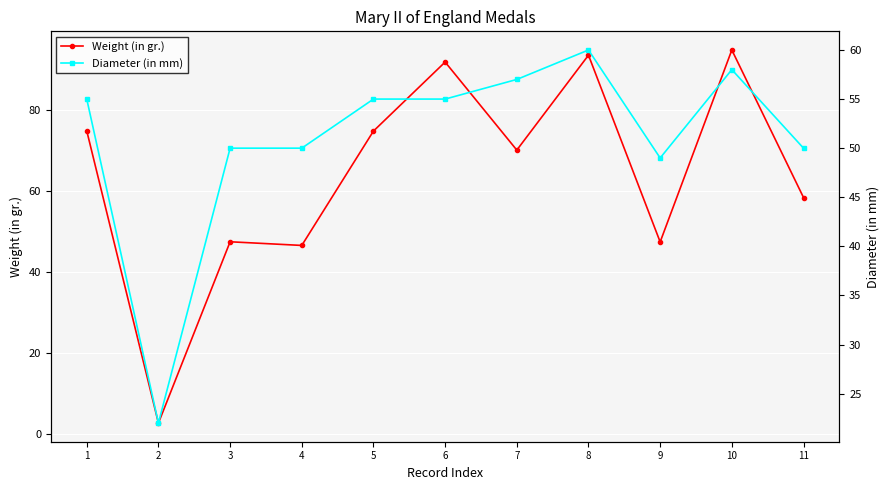

What is the highest value of the Weight (in gr.) series?

94.9